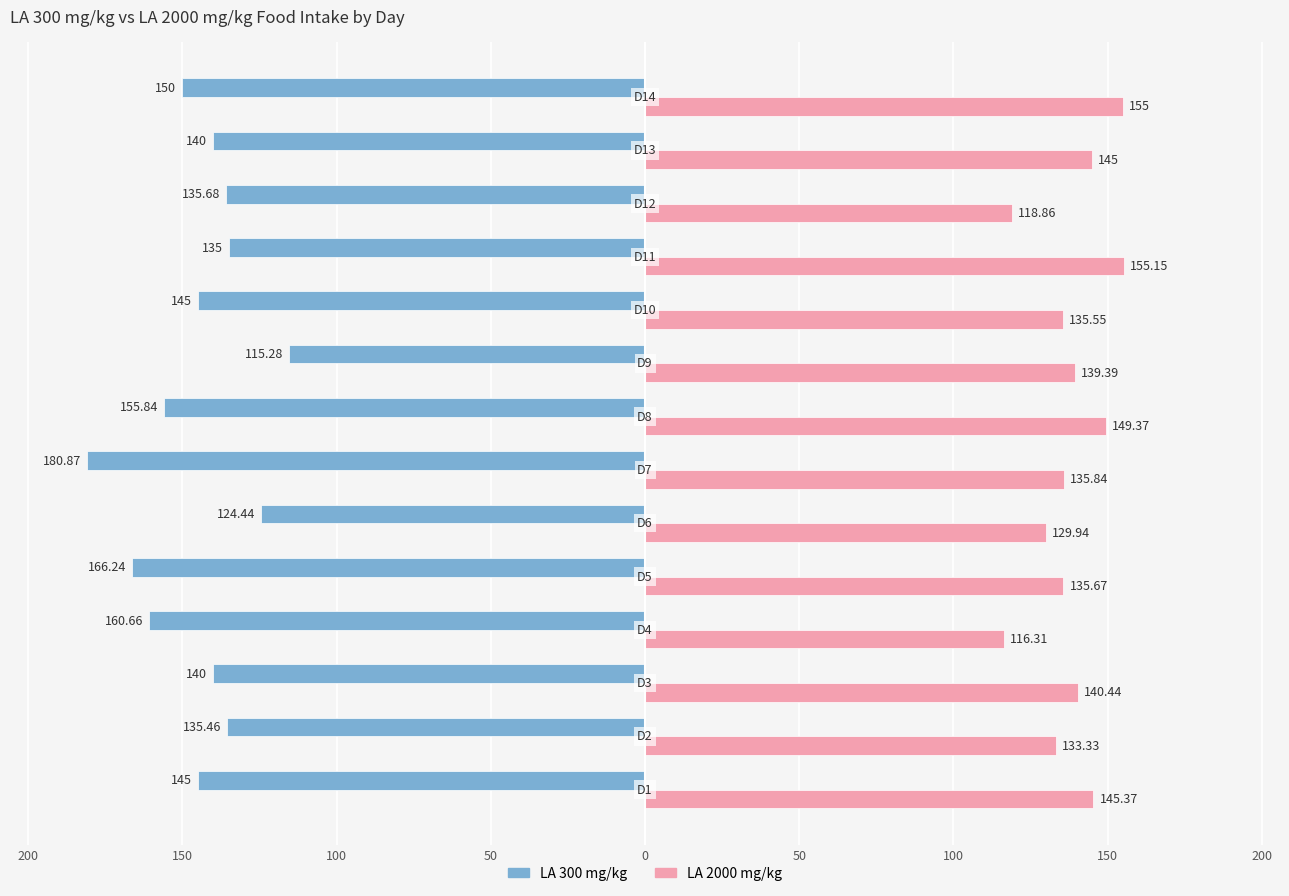

What are all the series names shown in the legend?

LA 300 mg/kg, LA 2000 mg/kg